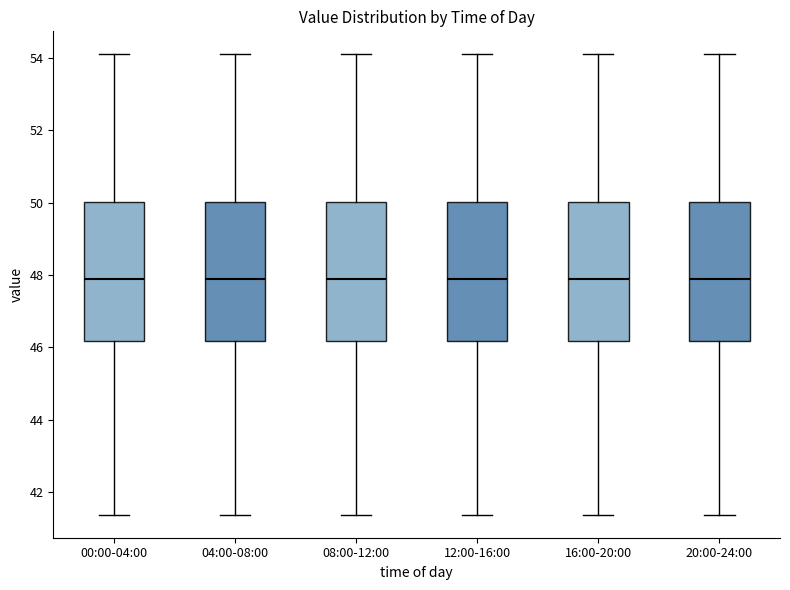

Reading left to right, transcribe this box plot: for each box, give where its median line is, the range the box spans, and where its two whiskers end, as read against the y-axis. The values are not printed on the chart, so give them approximately, as read against the axis.

00:00-04:00: median 48.0, box 46.2 to 50.0, whiskers 41.4 to 54.2
04:00-08:00: median 48.0, box 46.2 to 50.0, whiskers 41.4 to 54.2
08:00-12:00: median 48.0, box 46.2 to 50.0, whiskers 41.4 to 54.2
12:00-16:00: median 48.0, box 46.2 to 50.0, whiskers 41.4 to 54.2
16:00-20:00: median 48.0, box 46.2 to 50.0, whiskers 41.4 to 54.2
20:00-24:00: median 48.0, box 46.2 to 50.0, whiskers 41.4 to 54.2